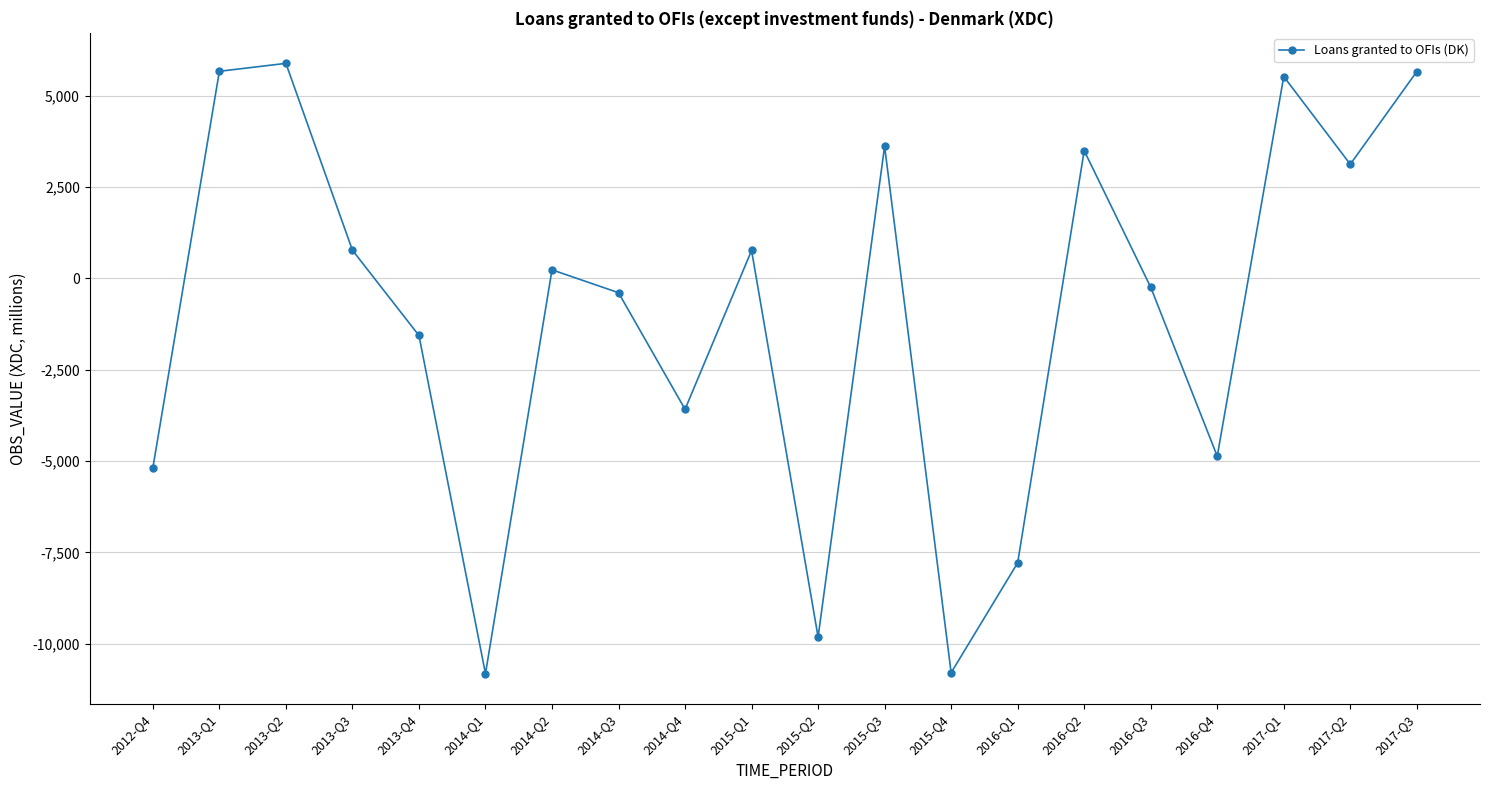

Which has a higher value, 2017-Q3 or 2016-Q3?

2017-Q3